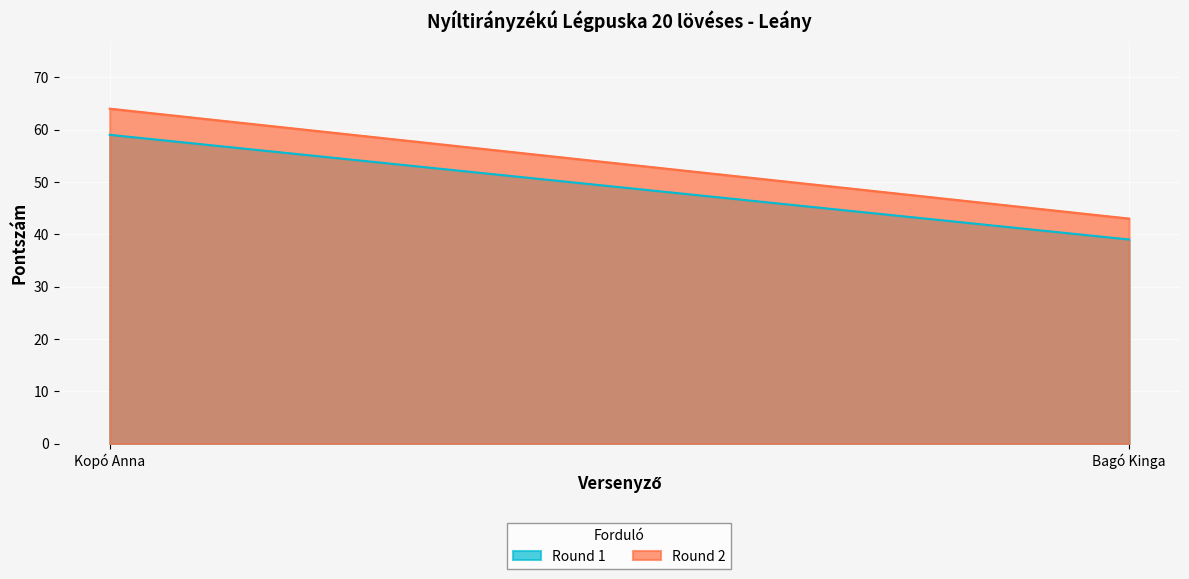

What is the maximum value for Round 2?

64